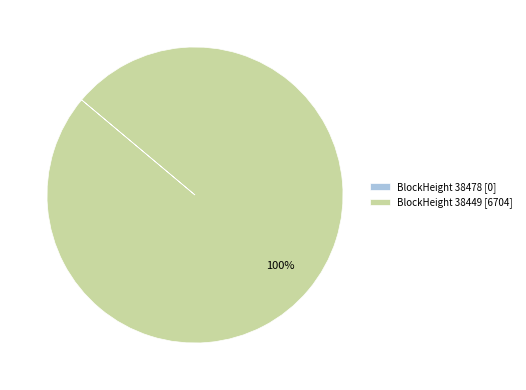

What is the majority slice?

BlockHeight 38449 [6704]